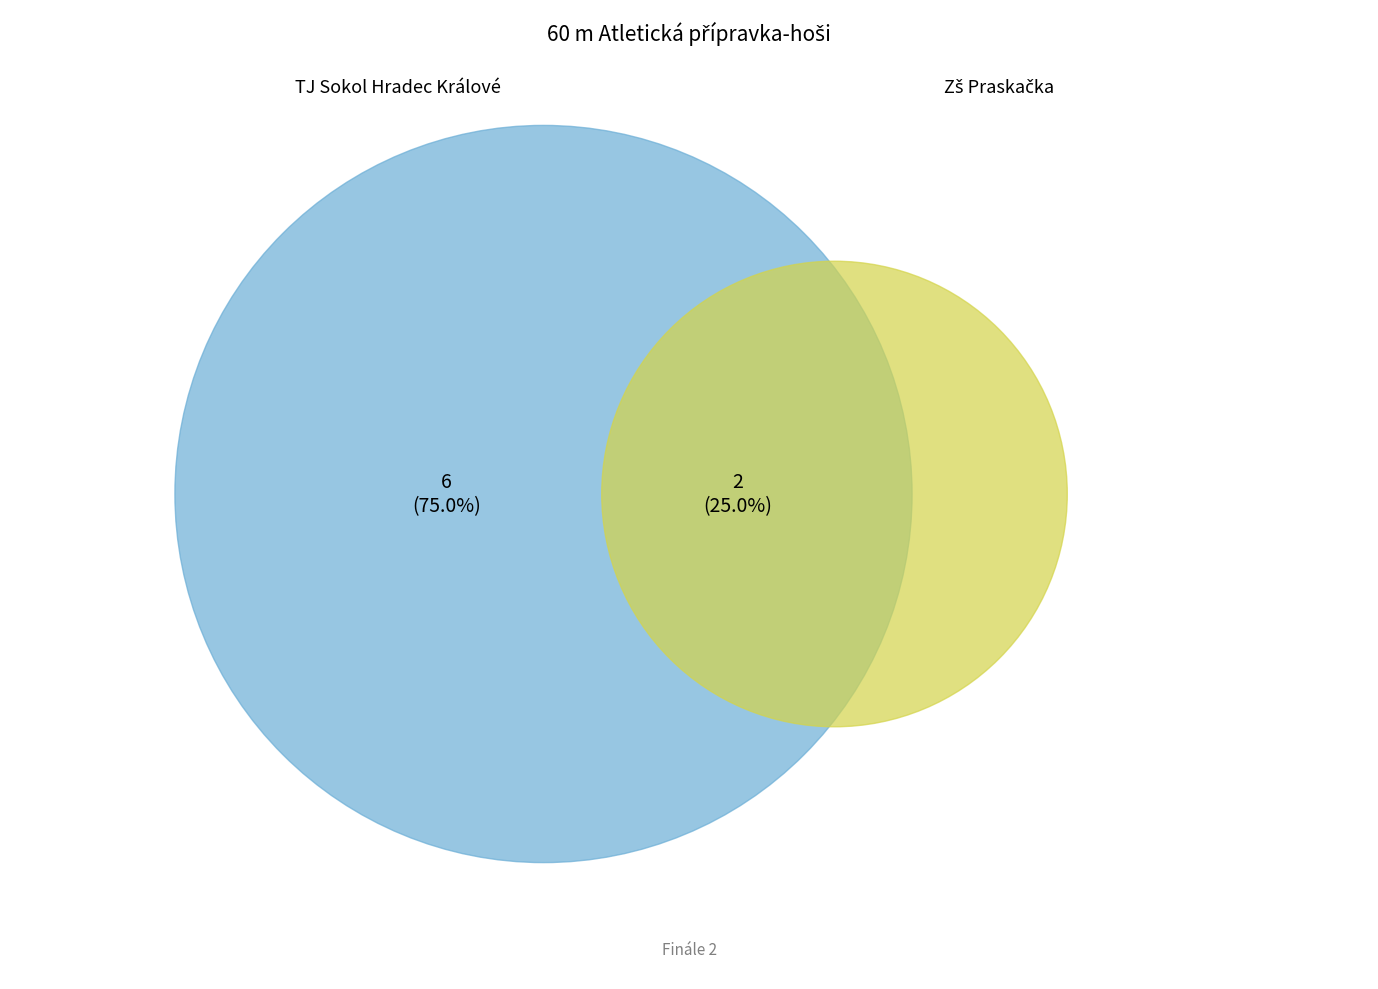

True or false: Polách Ondřej accounts for 4% of the total.

False